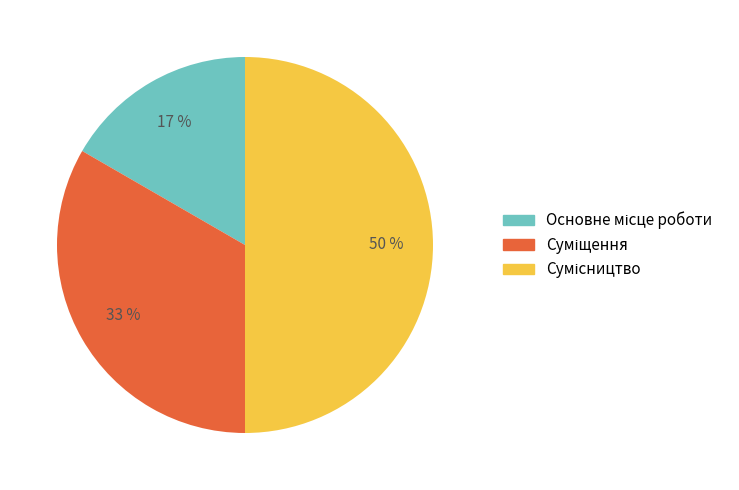

To the nearest percent, what is the average slice percentage?

33%